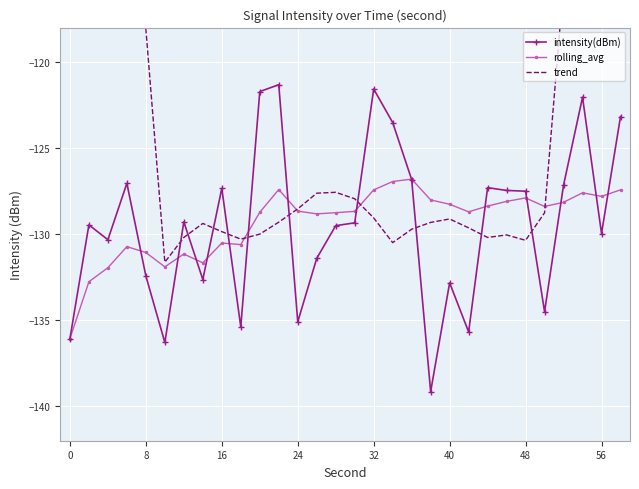

How many lines are shown in the chart?

3